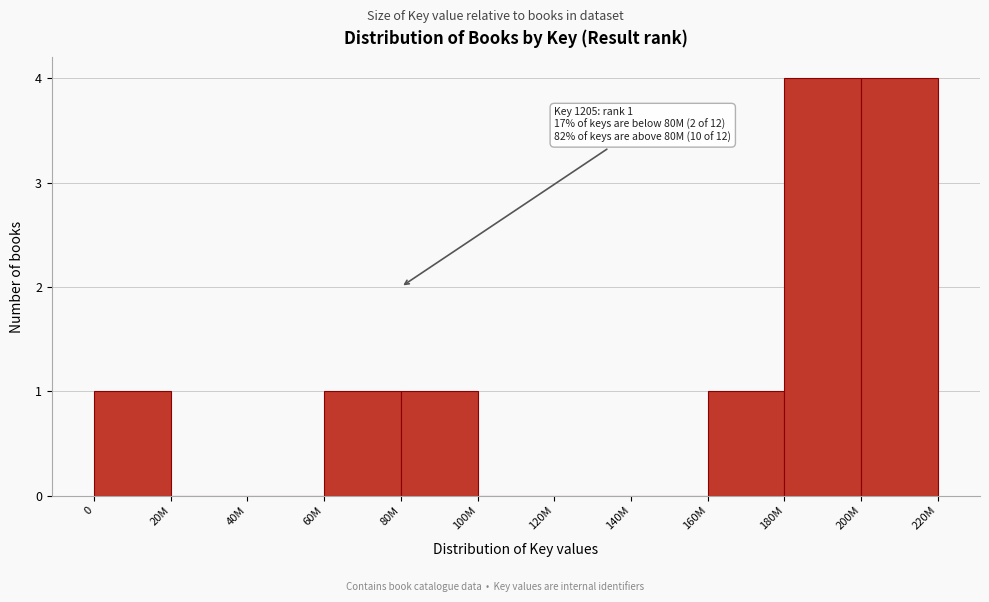

Reading left to right, list all the values displayed in this chart.

0=1	20M=0	40M=0	60M=1	80M=1	100M=0	120M=0	140M=0	160M=1	180M=4	200M=4